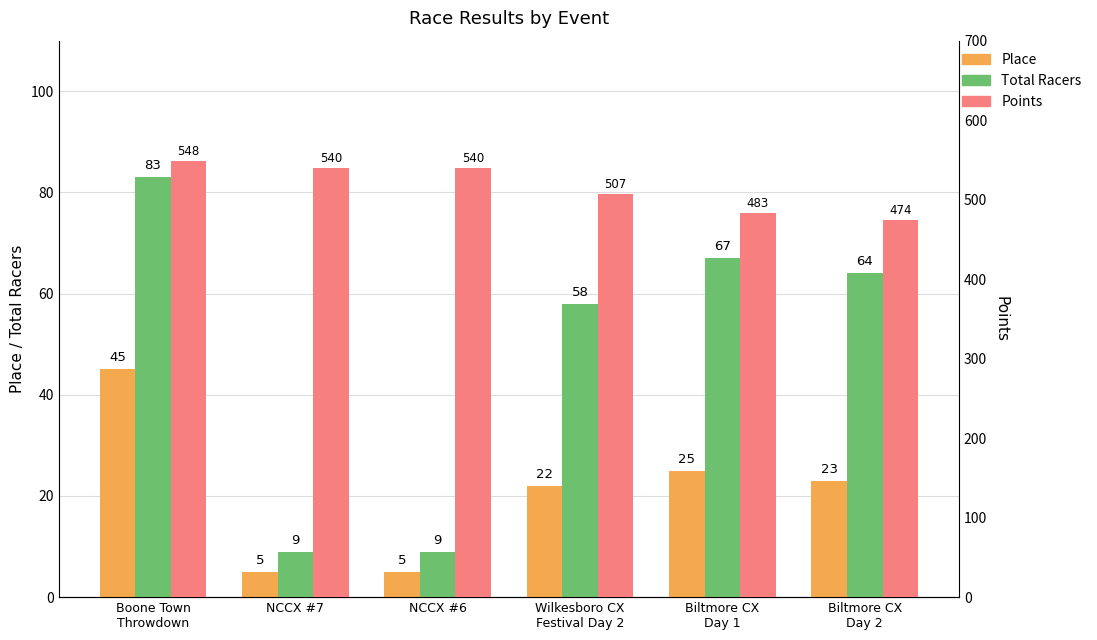

What is the average value of the Place series?

20.8